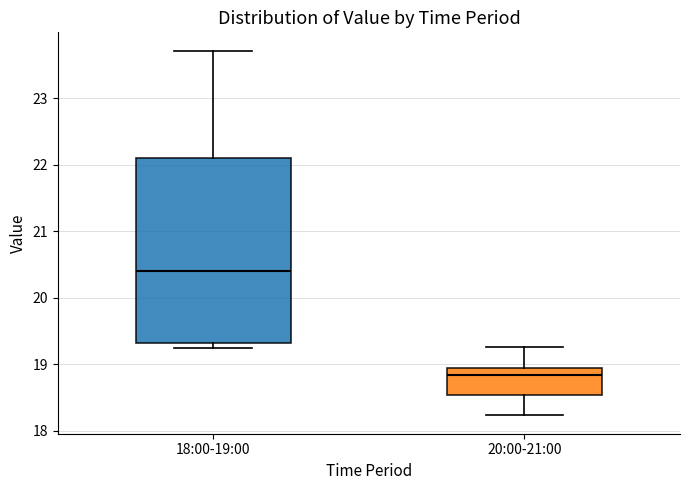

Reading left to right, transcribe this box plot: for each box, give where its median line is, the range the box spans, and where its two whiskers end, as read against the y-axis. The values are not printed on the chart, so give them approximately, as read against the axis.

18:00-19:00: median 20.4, box 19.3 to 22.1, whiskers 19.3 (just below the box's lower edge) to 23.7
20:00-21:00: median 18.8, box 18.5 to 19.0, whiskers 18.2 to 19.3